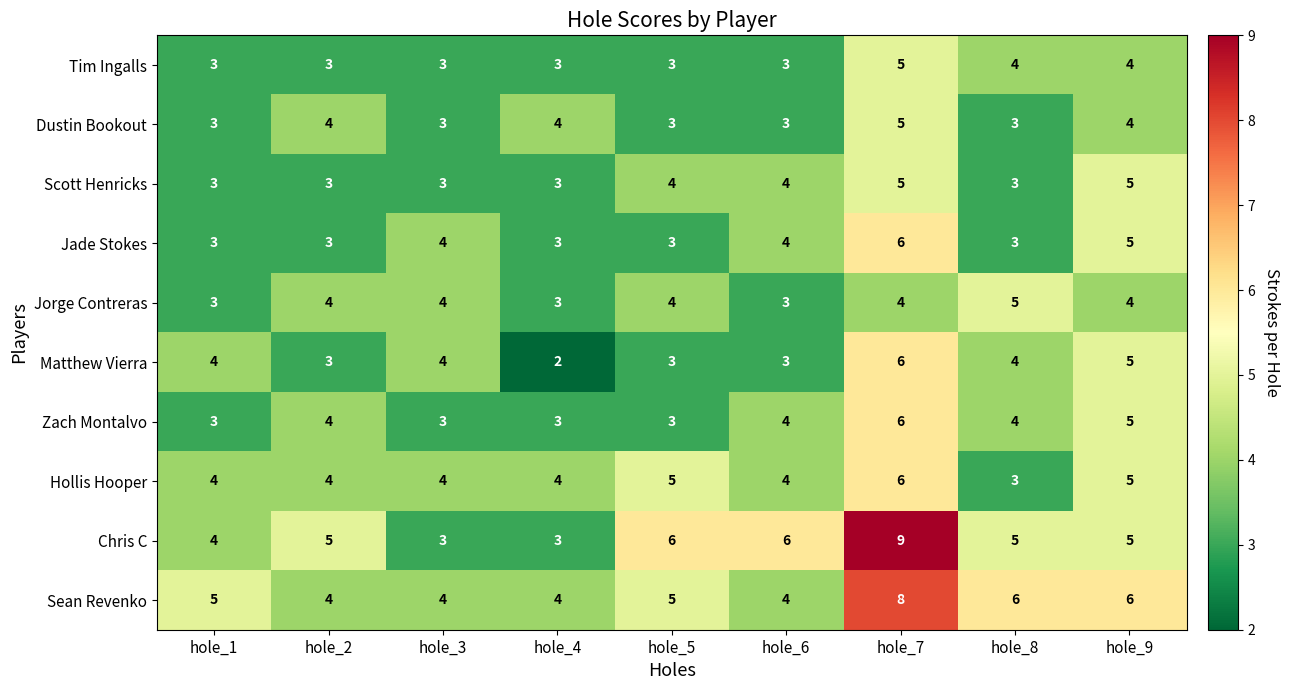

At how many categories does at least one series exceed 8?

1